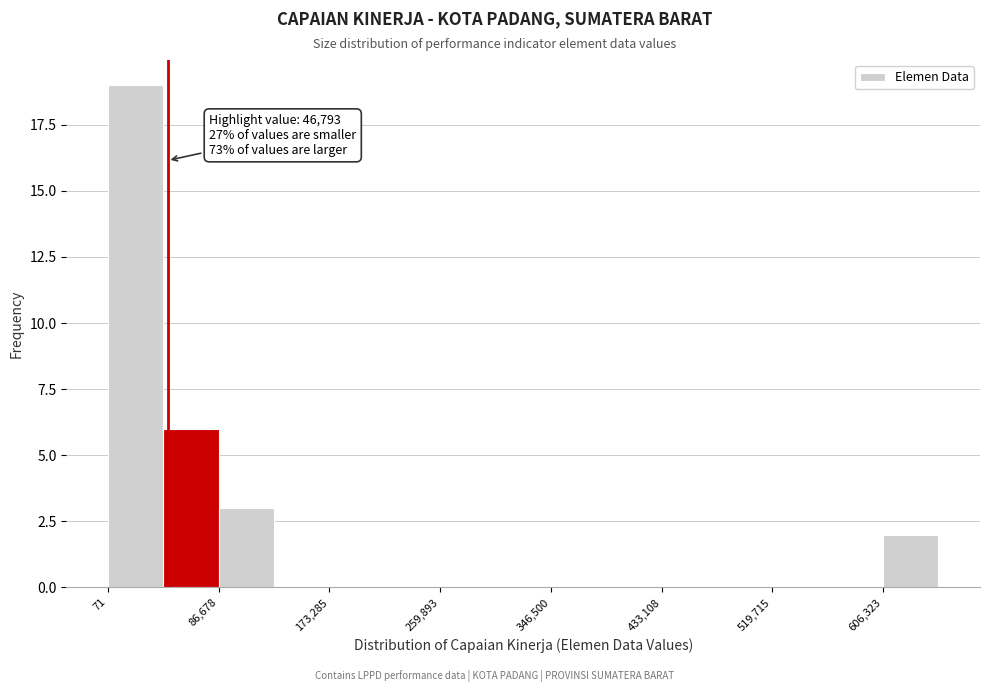

Which range on the x-axis has the tallest bar?

0 to 40000